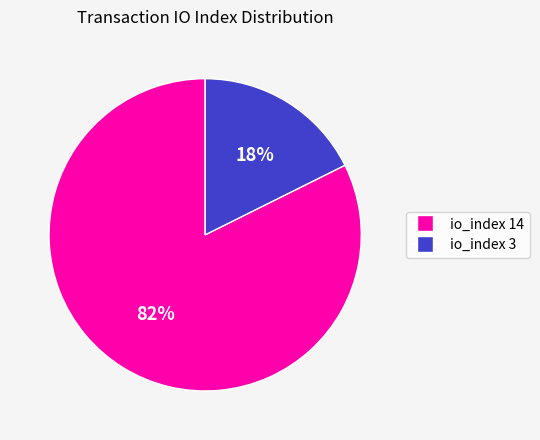

Between io_index 3 and io_index 14, which is larger?

io_index 14